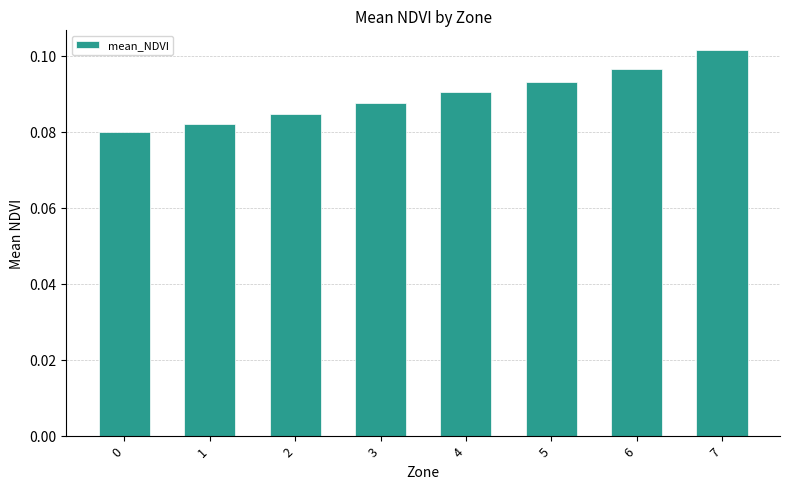

The chart shows a value of 0.0 at 6. True or false?

False